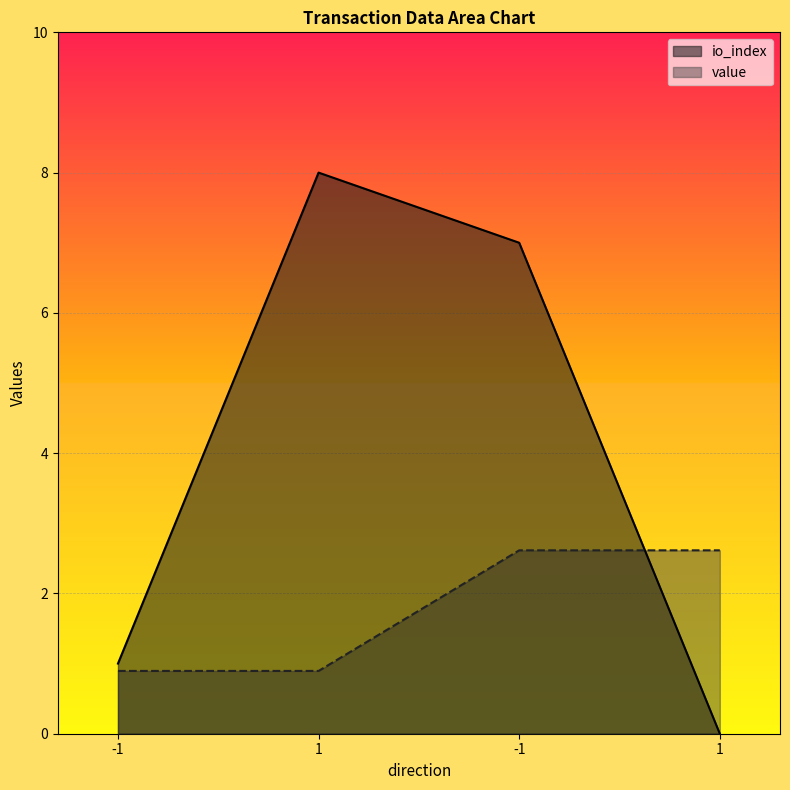

How many value values are between 0 and 2?

2